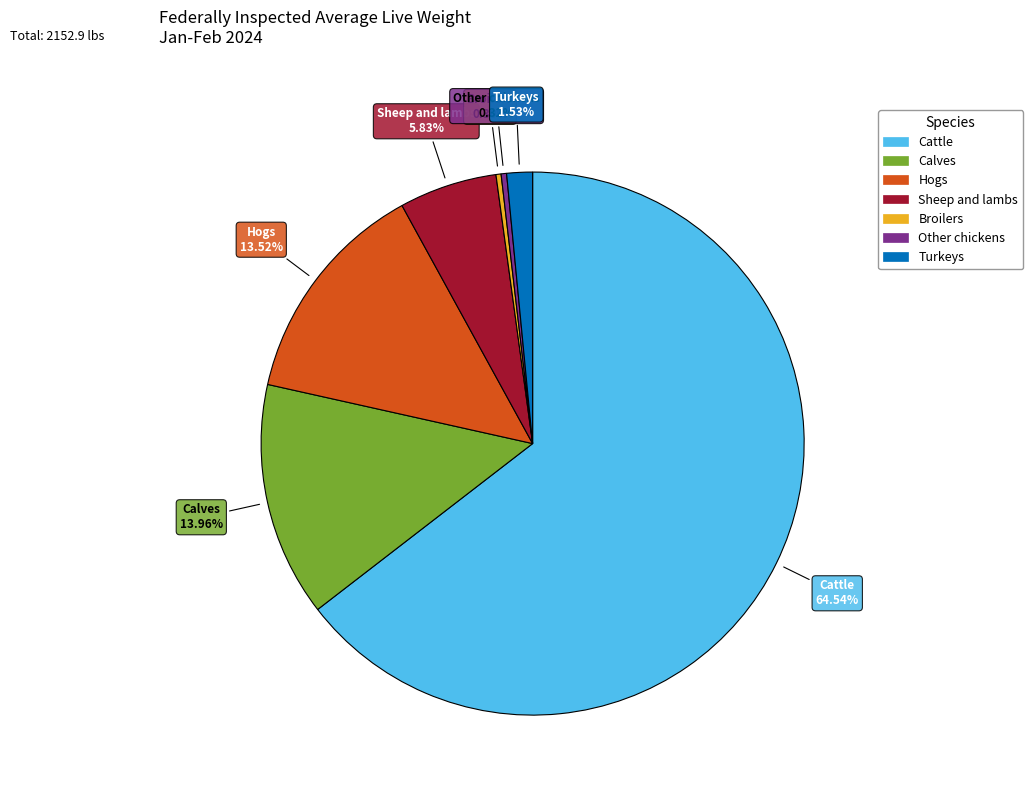

What is the majority slice?

Cattle